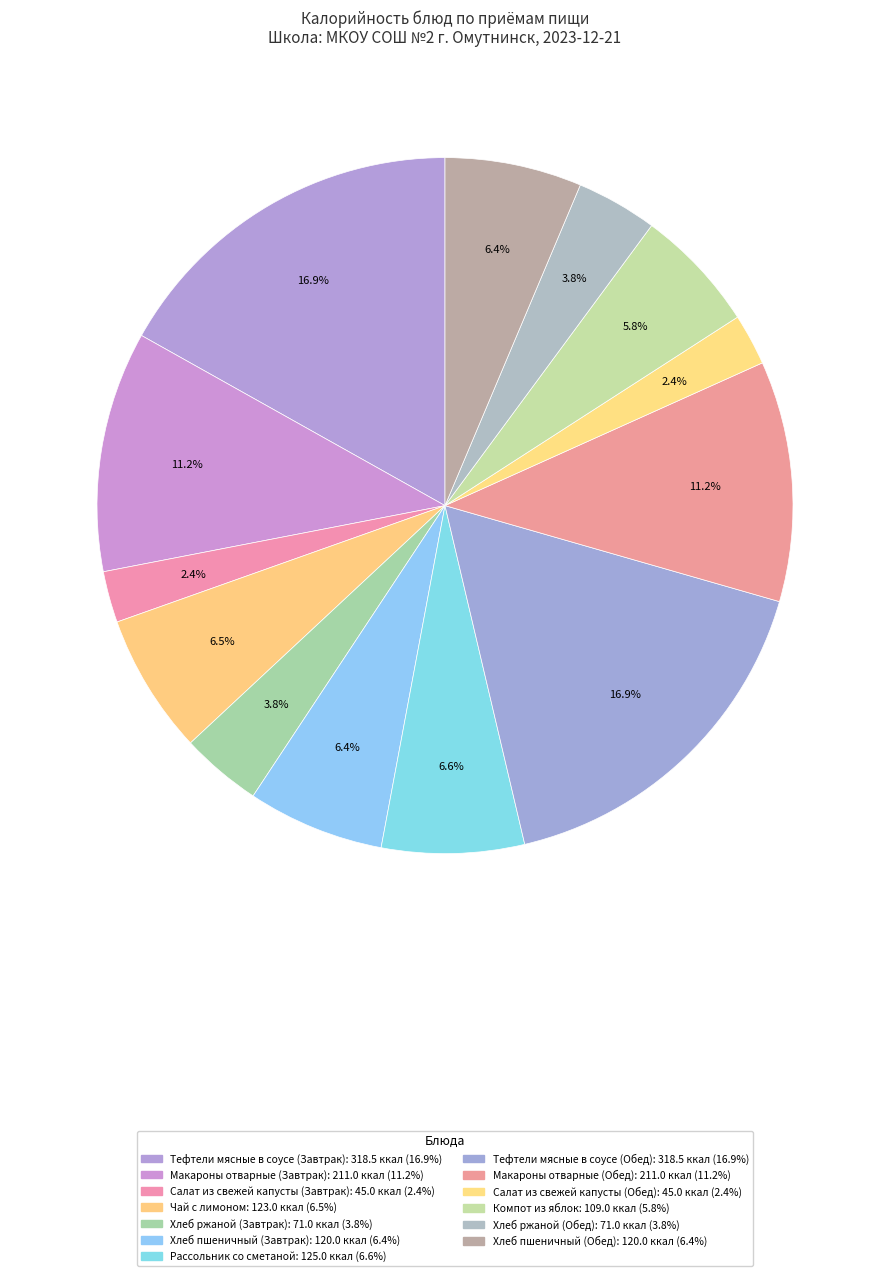

What is the smallest slice in the pie chart?

Салат из свежей капусты (Завтрак)